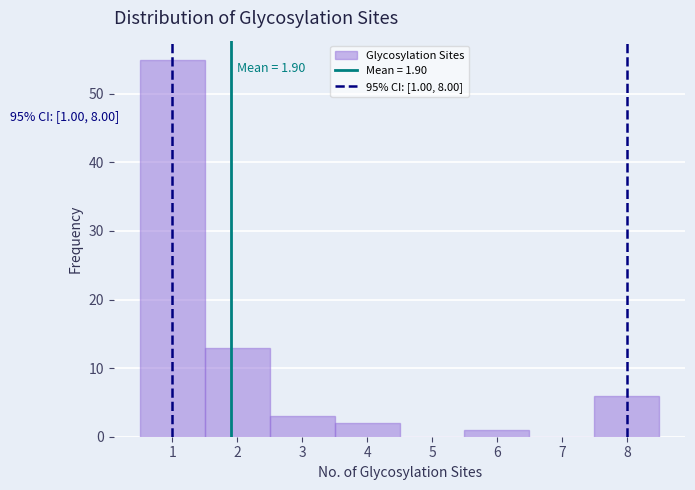

Which range on the x-axis has the tallest bar?

0.5 to 1.5